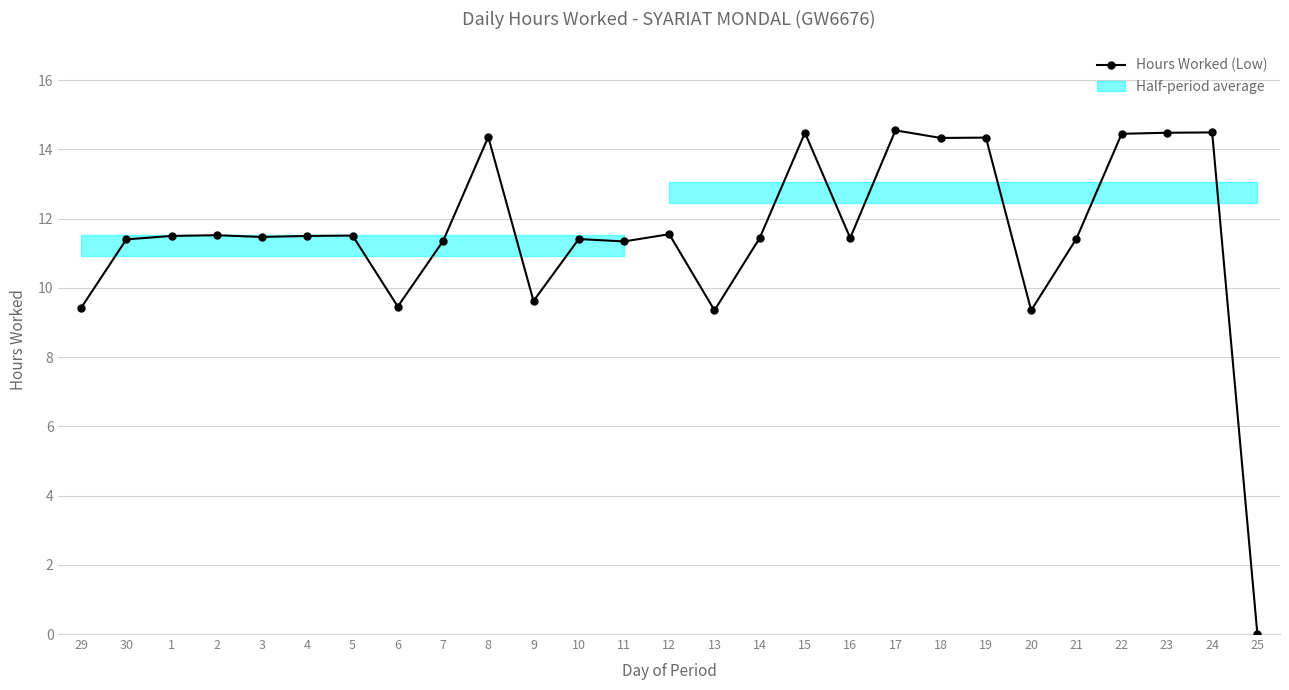

How many data points are above 11?

21